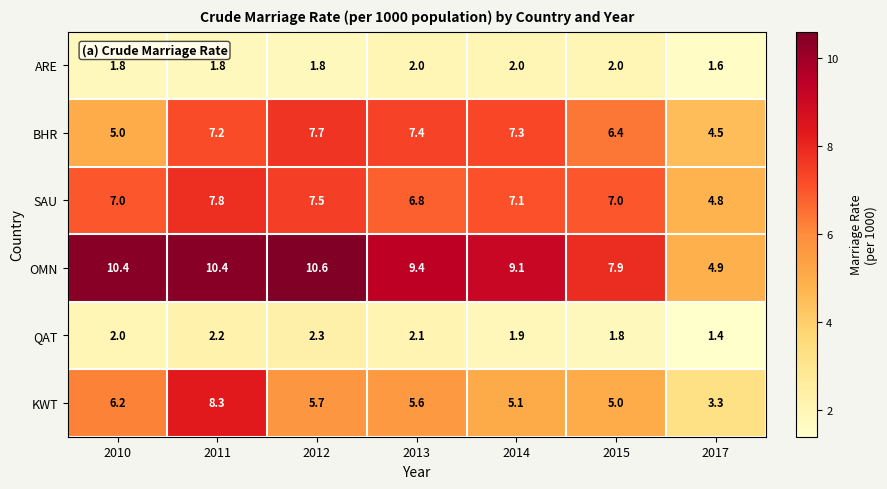

What is the approximate value of KWT at 2013?

5.6